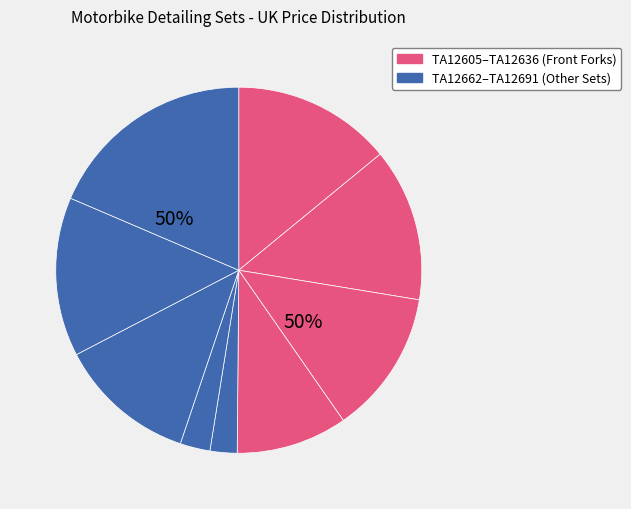

Combined, what portion of the pie is TA12613 and TA12667?

25.7%